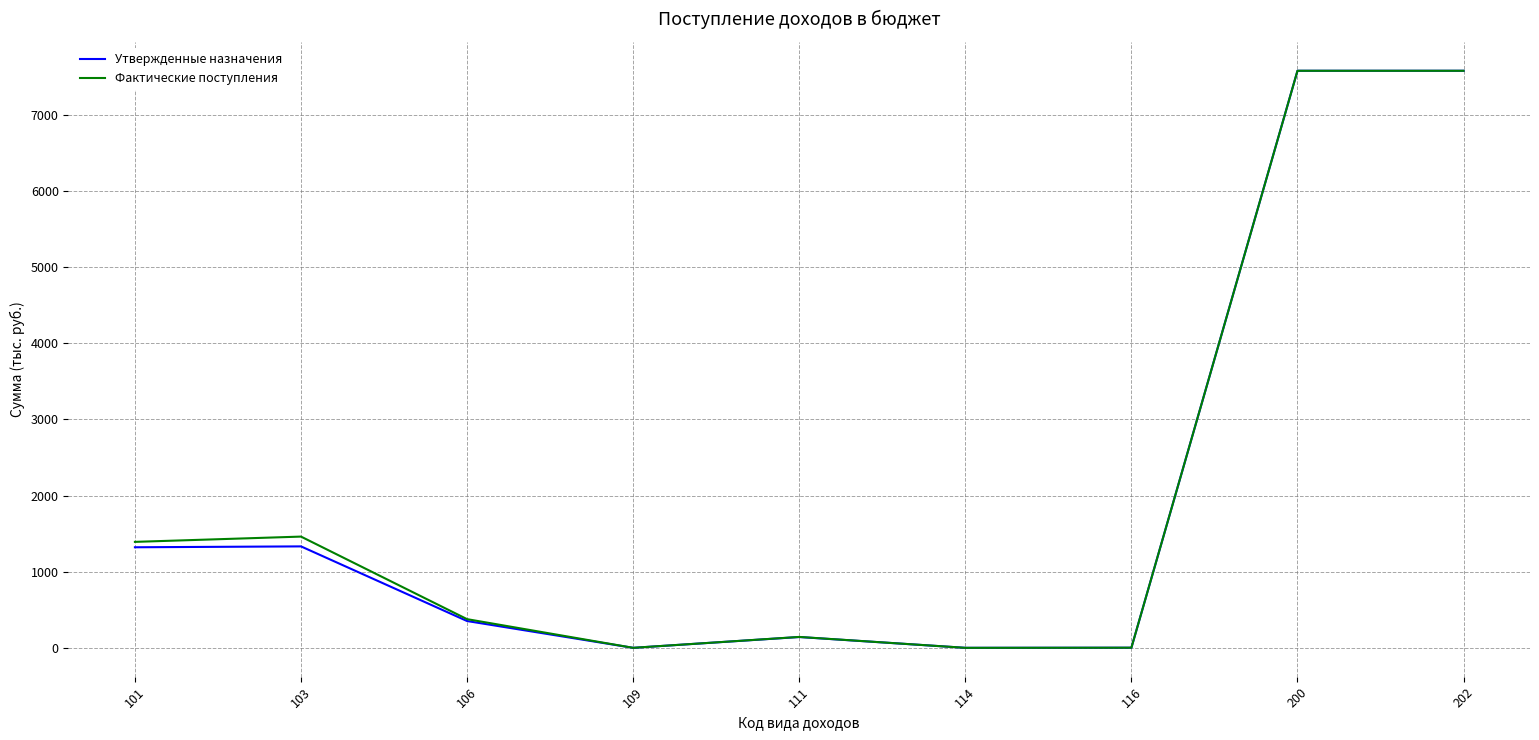

What is the total value across all series at 101?

2712.9